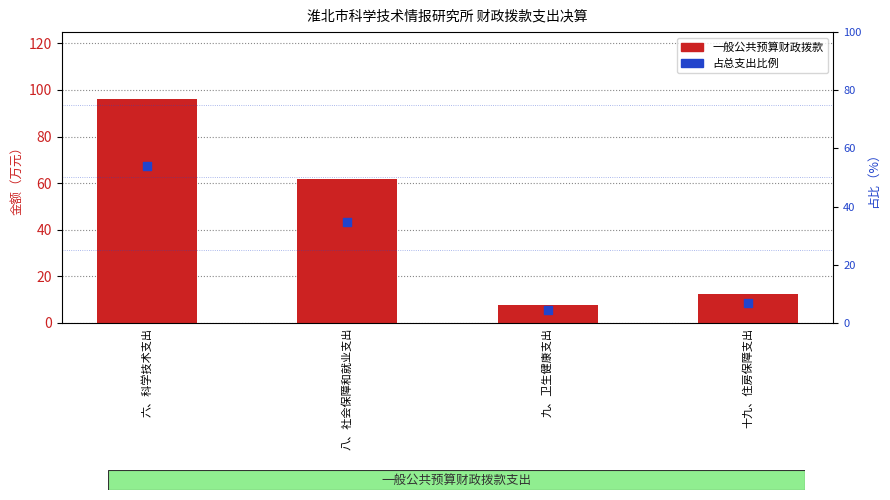

Which series reaches the maximum Y coordinate?

一般公共预算财政拨款